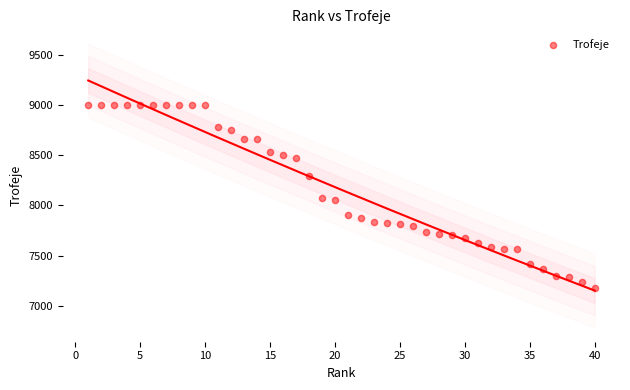

What is the range of Y values (max minus min)?

1817